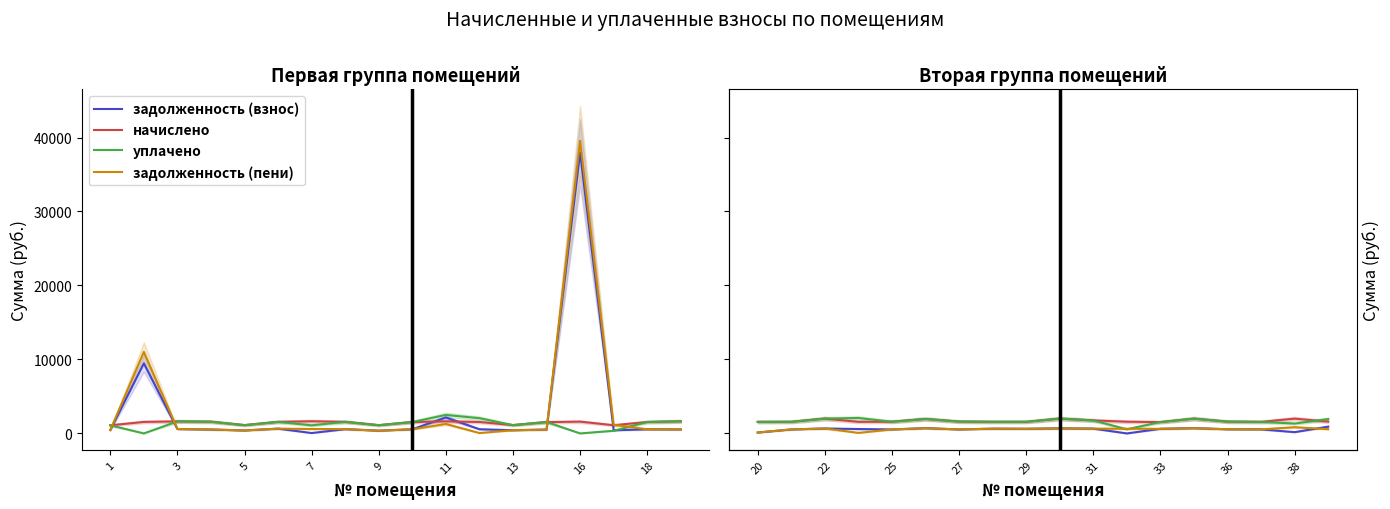

What is the difference between the уплачено values at 27 and 31?

156.3